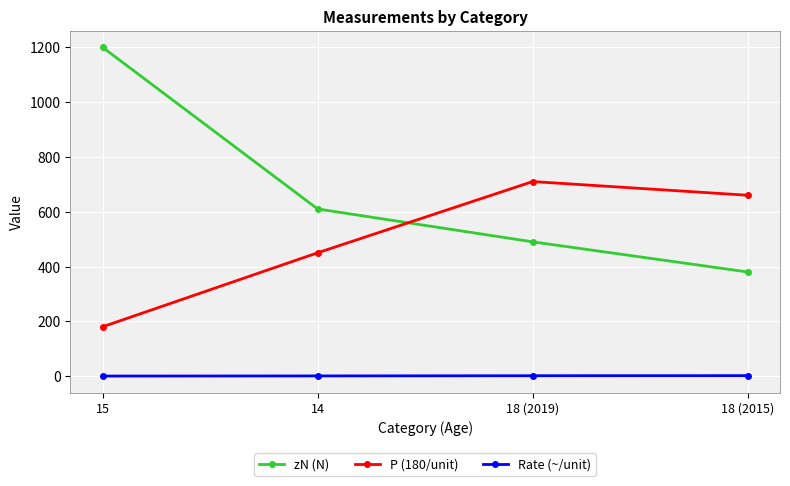

The value of zN (N) at 14 is 610.0. True or false?

True